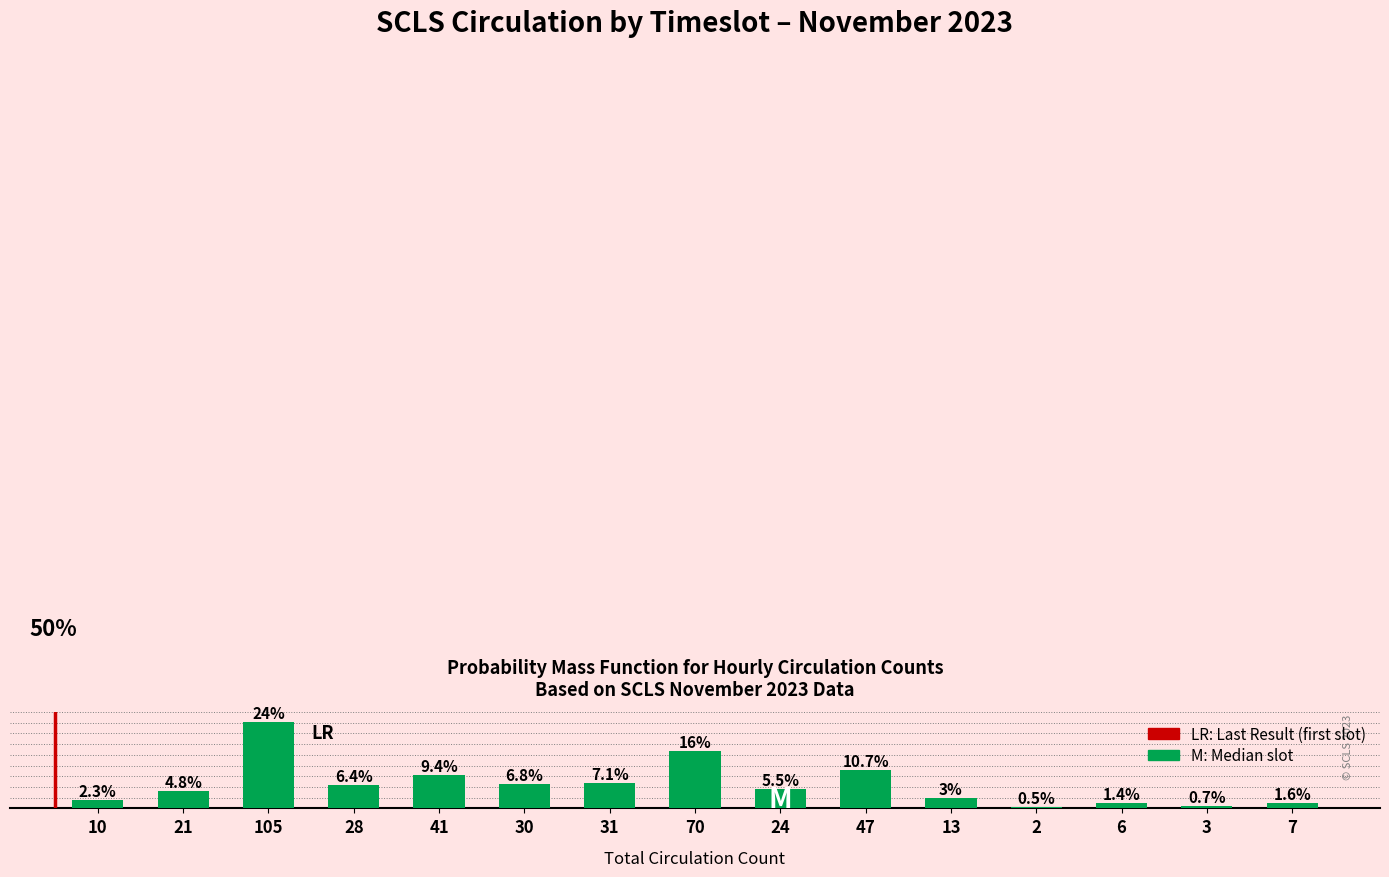

List the labels in order of value, smallest first.

2, 3, 6, 7, 10, 13, 21, 24, 28, 30, 31, 41, 47, 70, 105